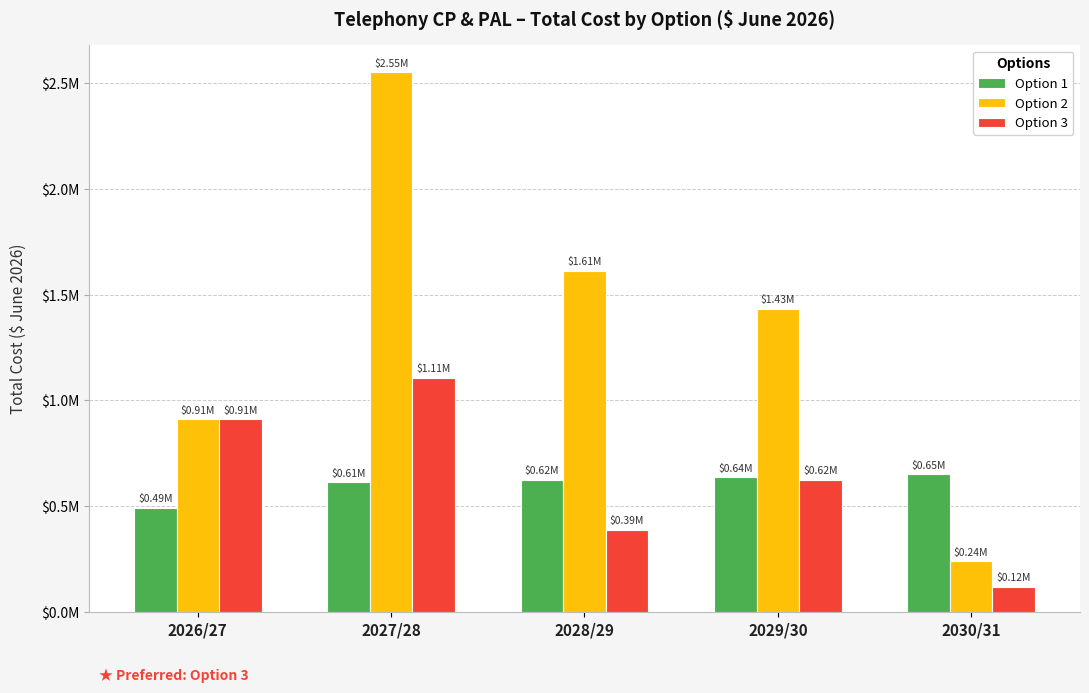

What is the label of the 5th bar from the right?

2026/27